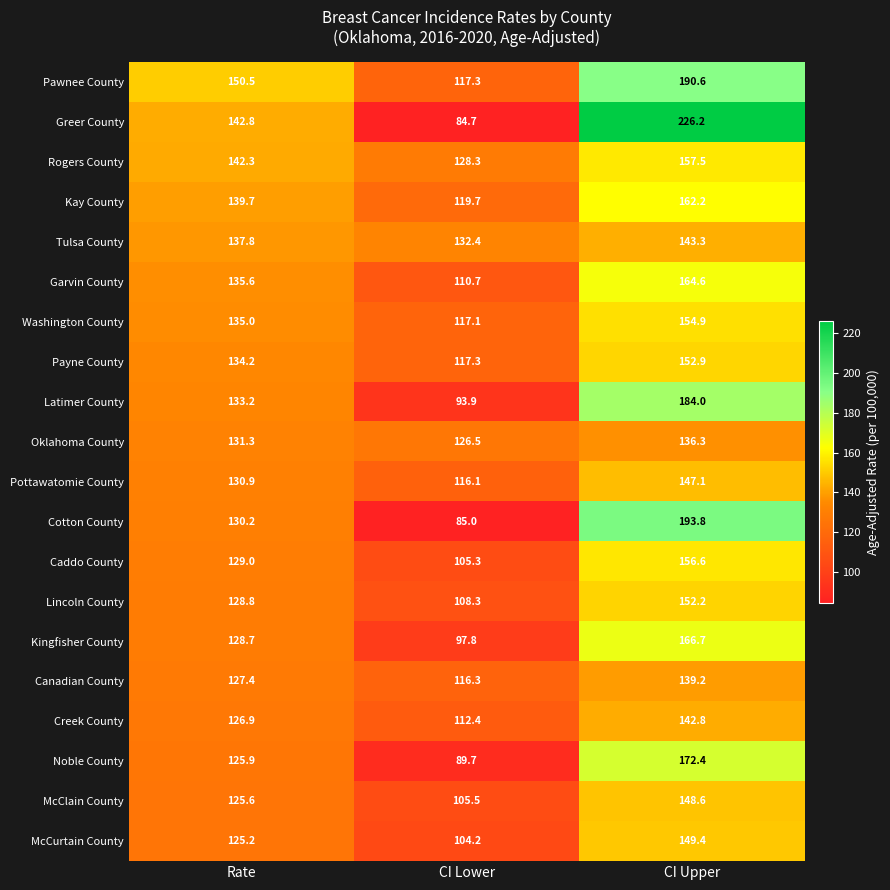

The Lincoln County series shows 108.3 at CI Lower. True or false?

True